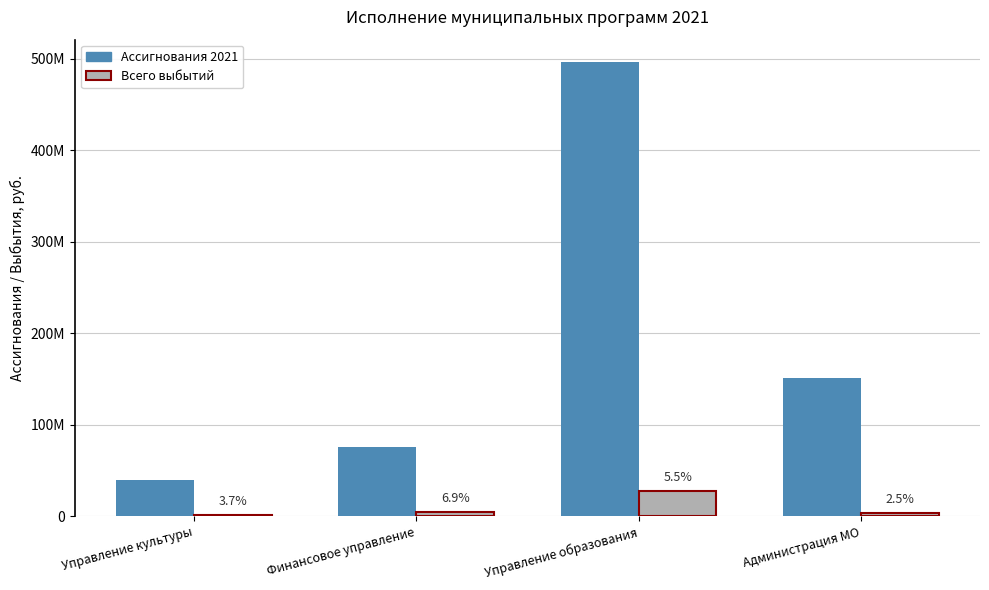

What is the spread (max minus min) of values at Финансовое управление?

70176680.5